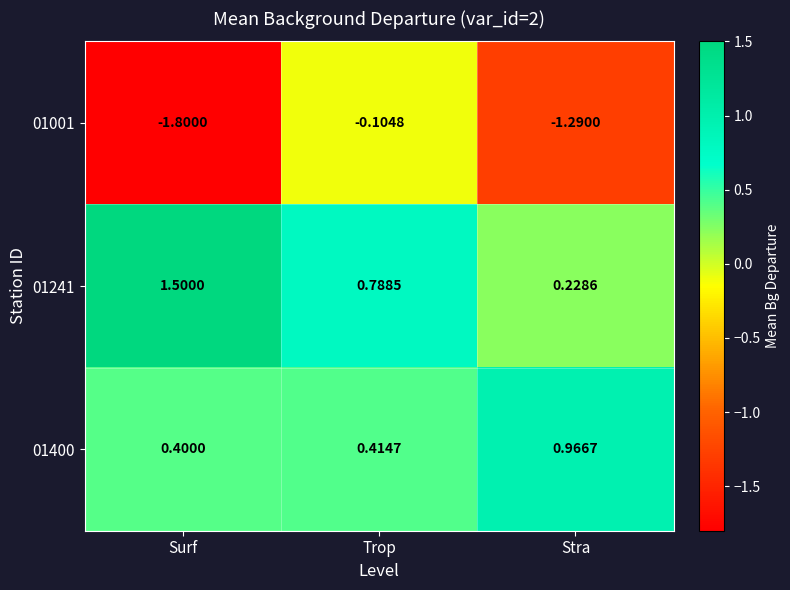

At which category is the sum across all series the highest?

Trop